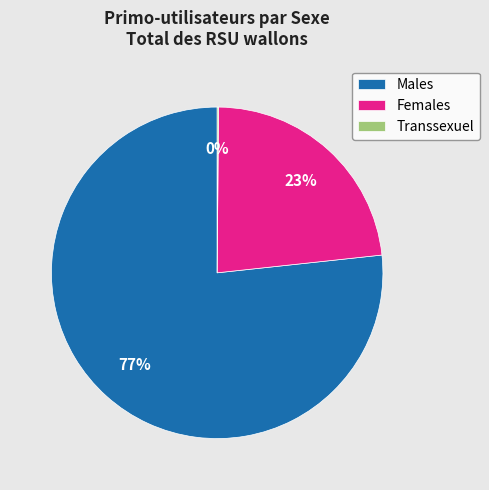

What is the ratio of the value at Females to the value at Males?

0.3